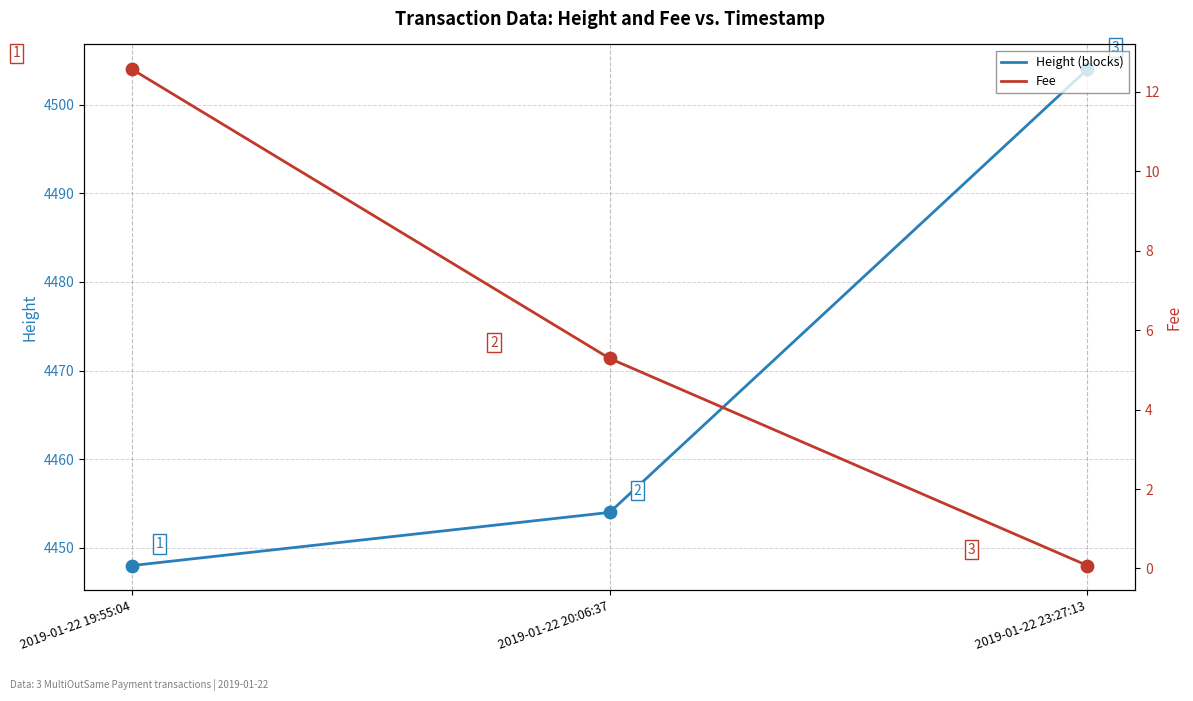

Which series has the largest total across all categories?

Height (blocks)